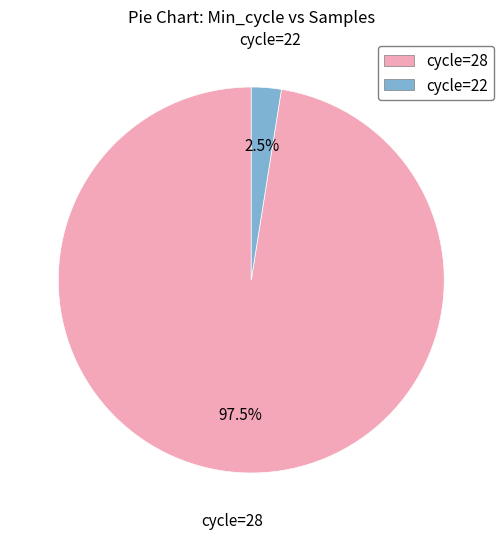

Combined, do cycle=22 and cycle=28 account for over 50%?

Yes